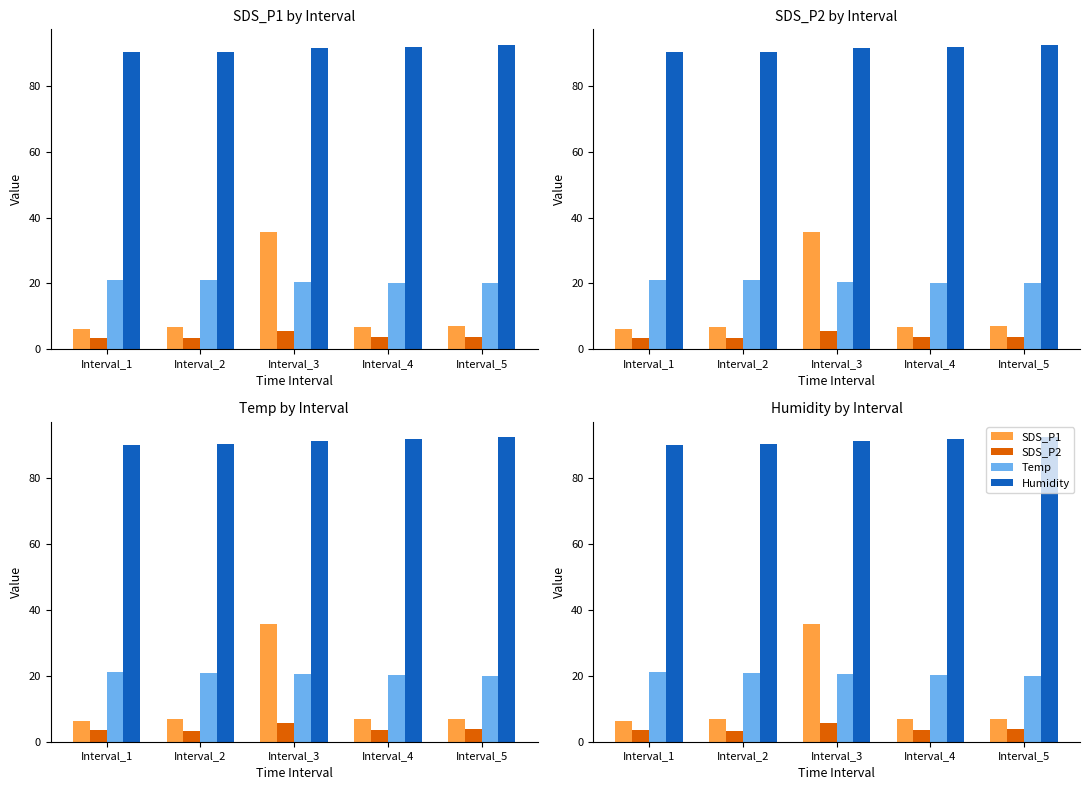

Is it true that SDS_P2 equals 5.6 at Interval_3?

True